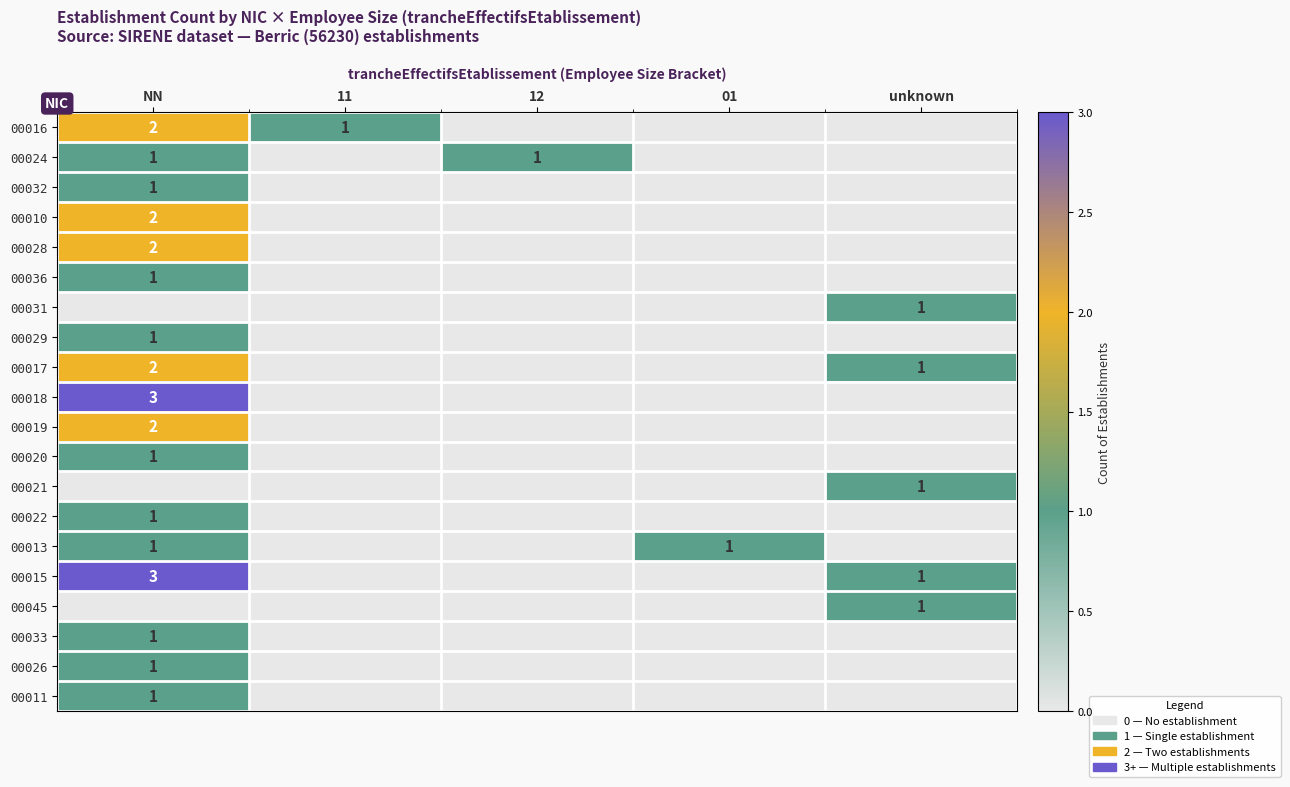

Is it true that 00018 equals 2 at NN?

False